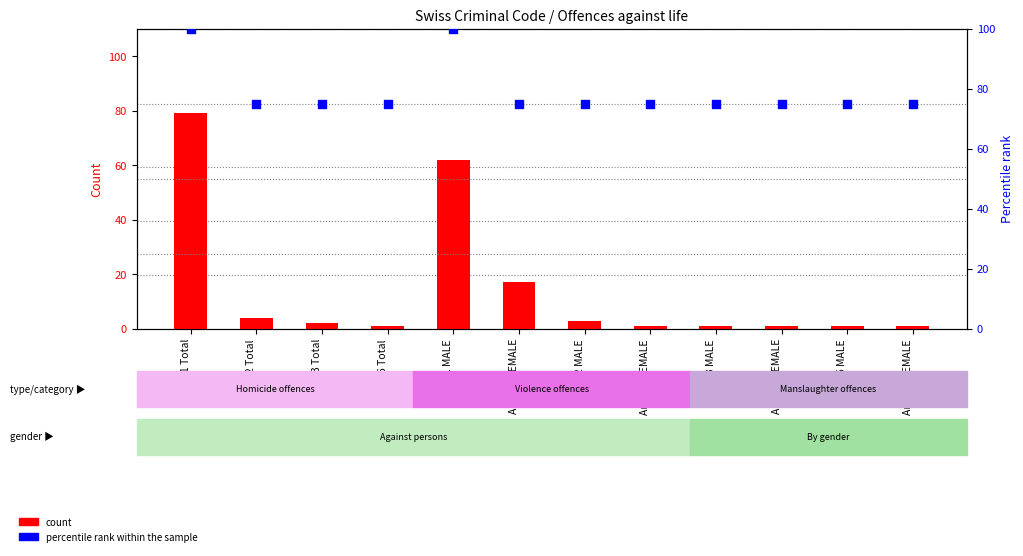

At which category is the sum across all series the highest?

Art.111 Total